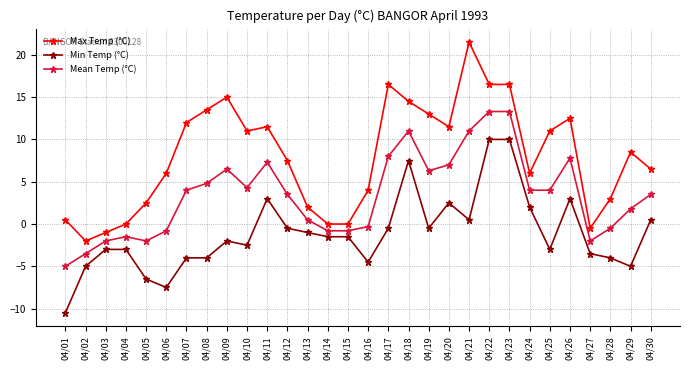

What is the value of the Min Temp (°C) point at the 11th from the left?

3.0